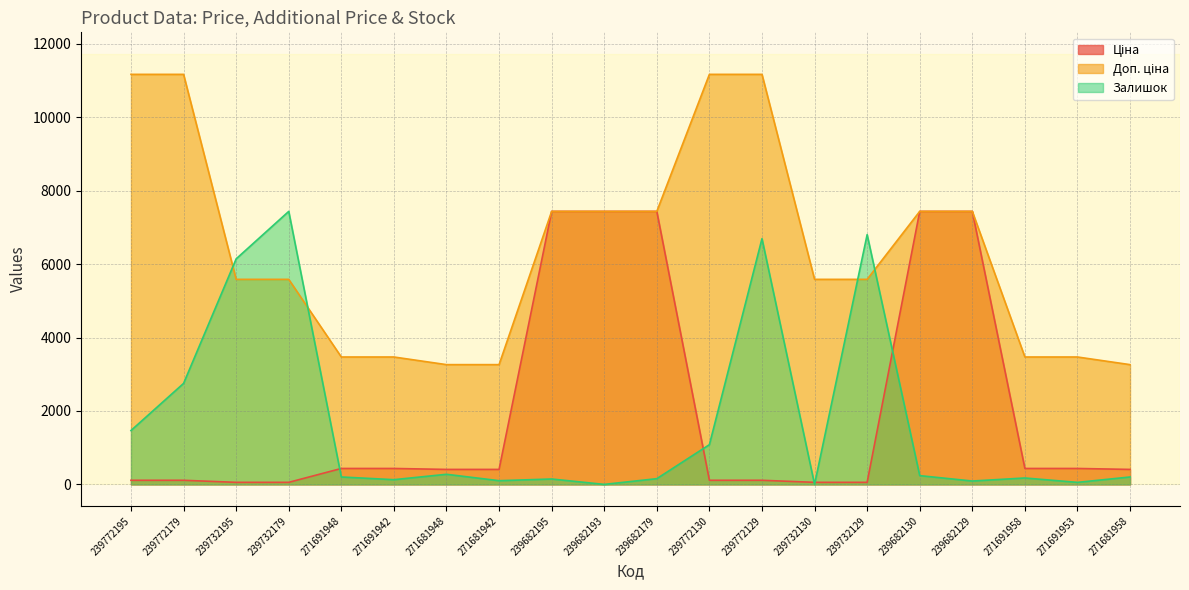

Rank the series at 239732129 from lowest to highest value.

Ціна, Доп. ціна, Залишок